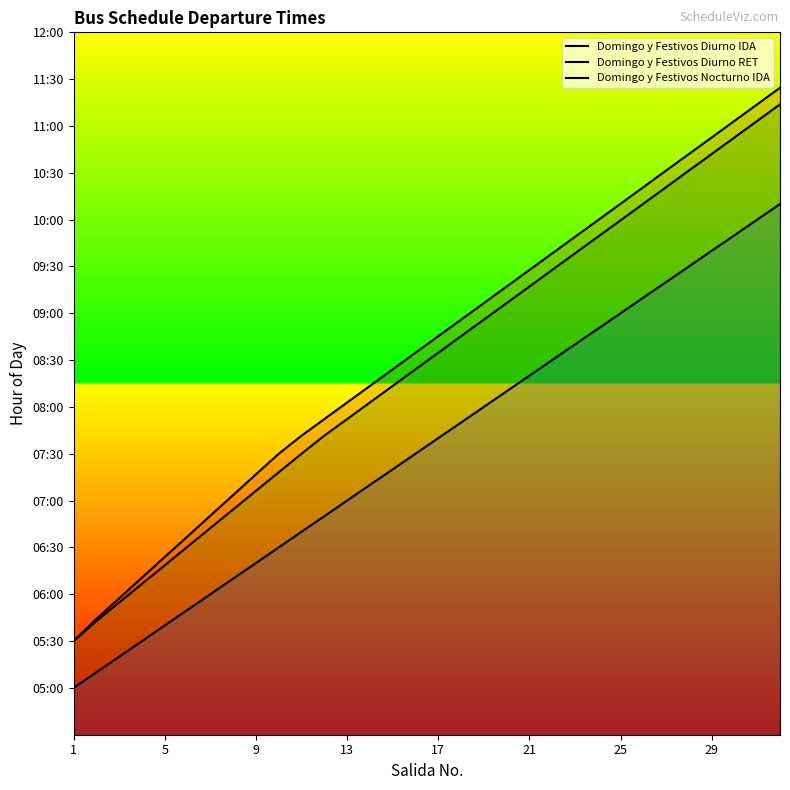

Does the chart display data point markers on the line(s)?

No